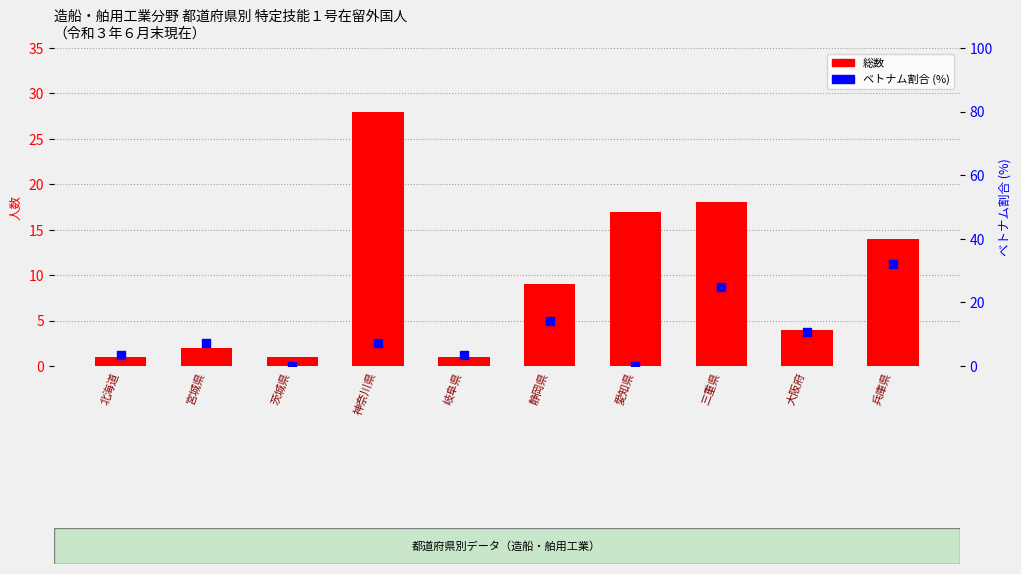

Which series has the widest spread of Y values?

ベトナム割合 (%)